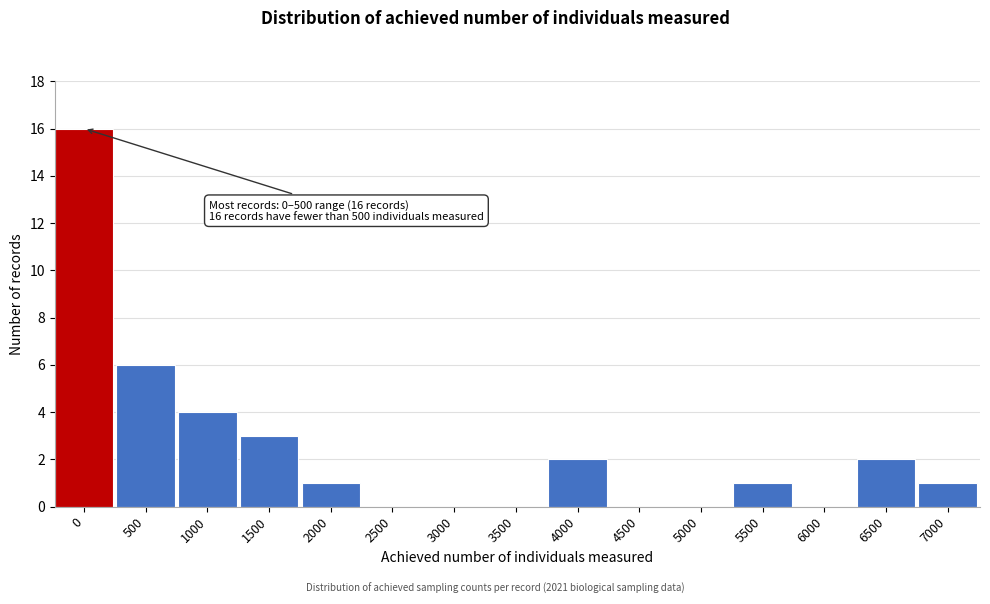

Reading left to right, extract all data points from this chart.

0=16	500=6	1000=4	1500=3	2000=1	2500=0	3000=0	3500=0	4000=2	4500=0	5000=0	5500=1	6000=0	6500=2	7000=1